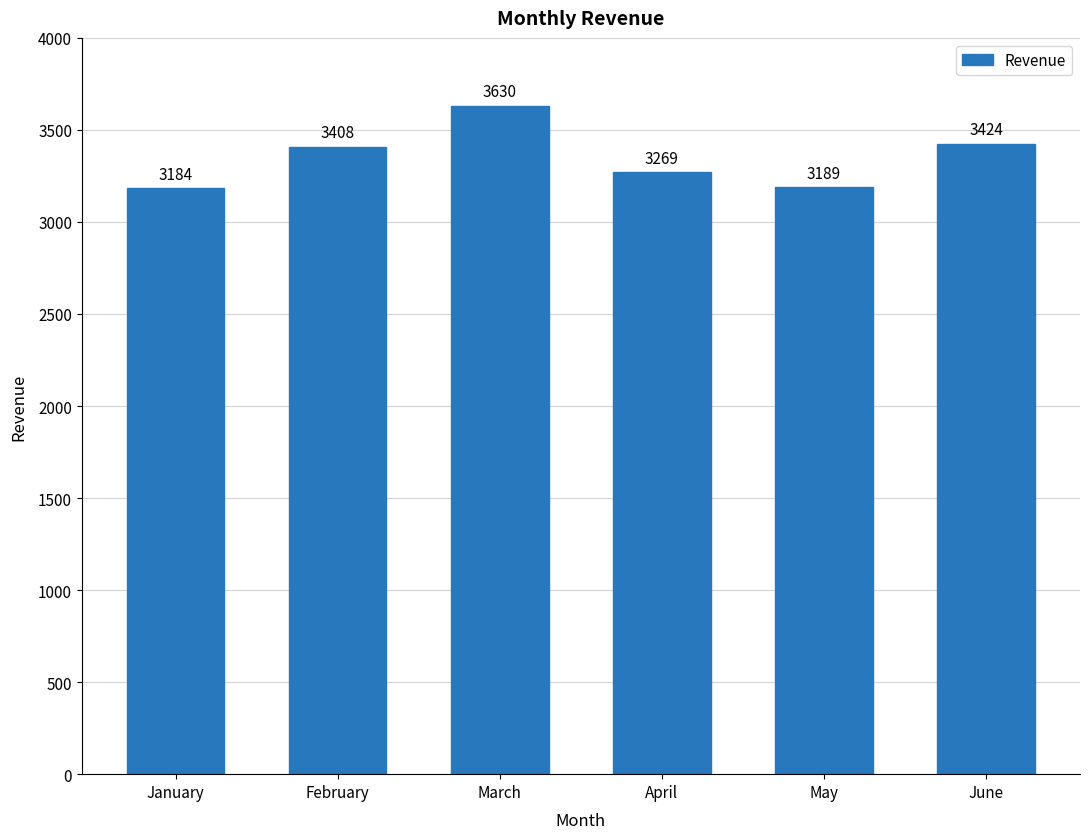

Which has a higher value, February or March?

March